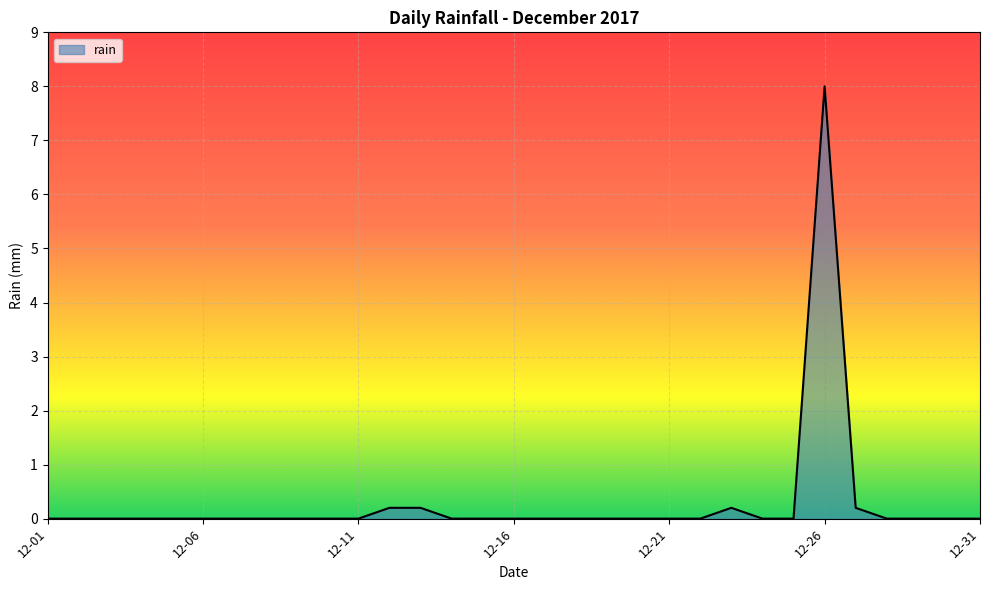

Does the chart have visible grid lines?

Yes